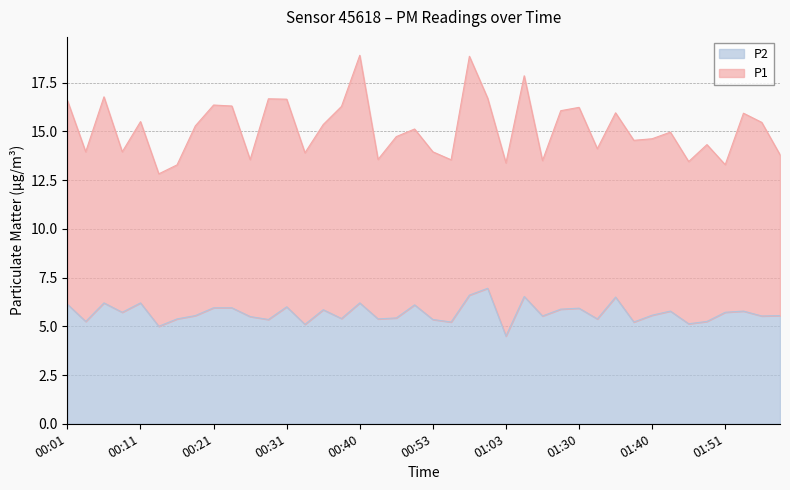

List the labels in order of value, largest first.

01:01, 00:59, 01:06, 01:35, 00:06, 00:11, 00:40, 00:01, 00:48, 00:31, 00:21, 00:23, 01:30, 01:25, 00:35, 01:43, 01:57, 00:09, 01:51, 01:40, 00:18, 02:05, 01:22, 02:00, 00:26, 00:45, 00:38, 00:16, 00:43, 01:33, 00:28, 00:53, 00:04, 01:48, 00:56, 01:38, 01:45, 00:33, 00:14, 01:03